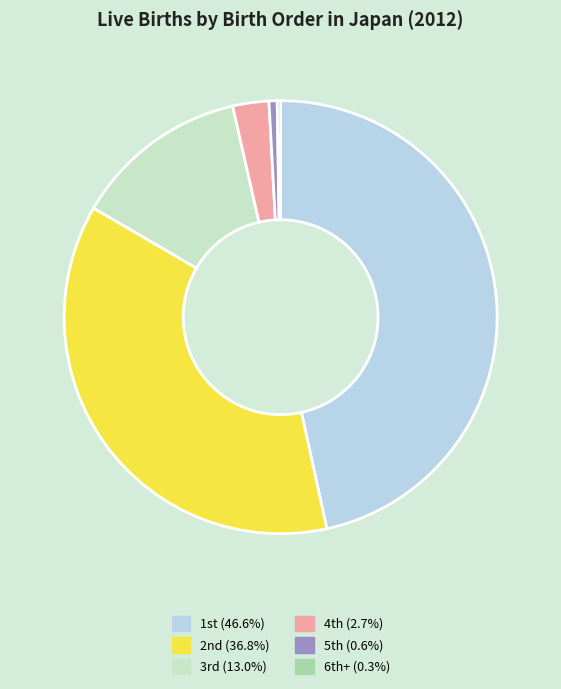

Is there any slice that represents more than half of the pie?

No